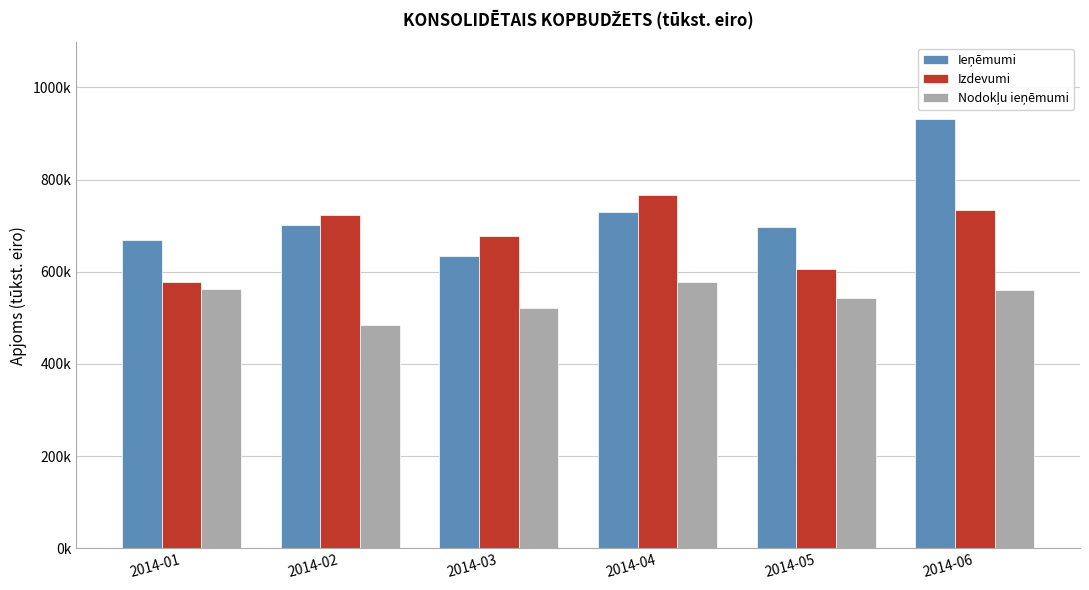

Rank the series at 2014-05 from lowest to highest value.

Nodokļu ieņēmumi, Izdevumi, Ieņēmumi